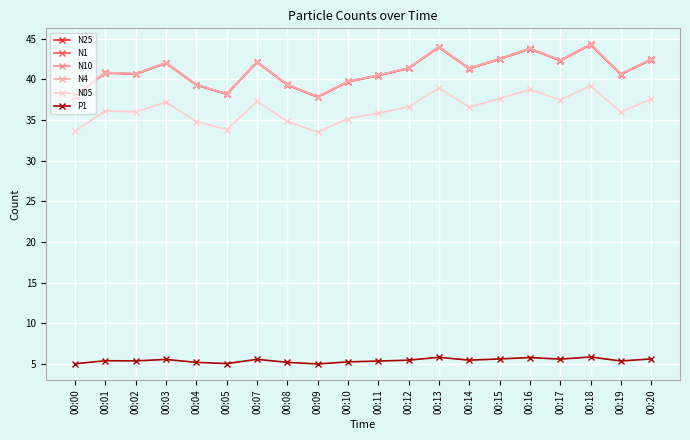

True or false: N25 has more than 2 interior local peaks.

True